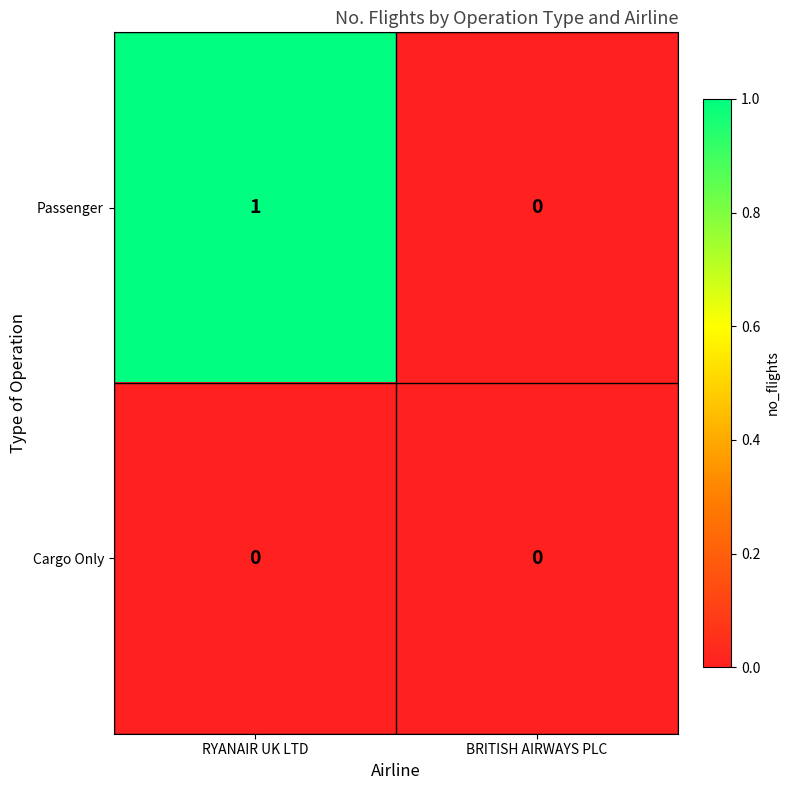

At which category is the sum across all series the highest?

RYANAIR UK LTD